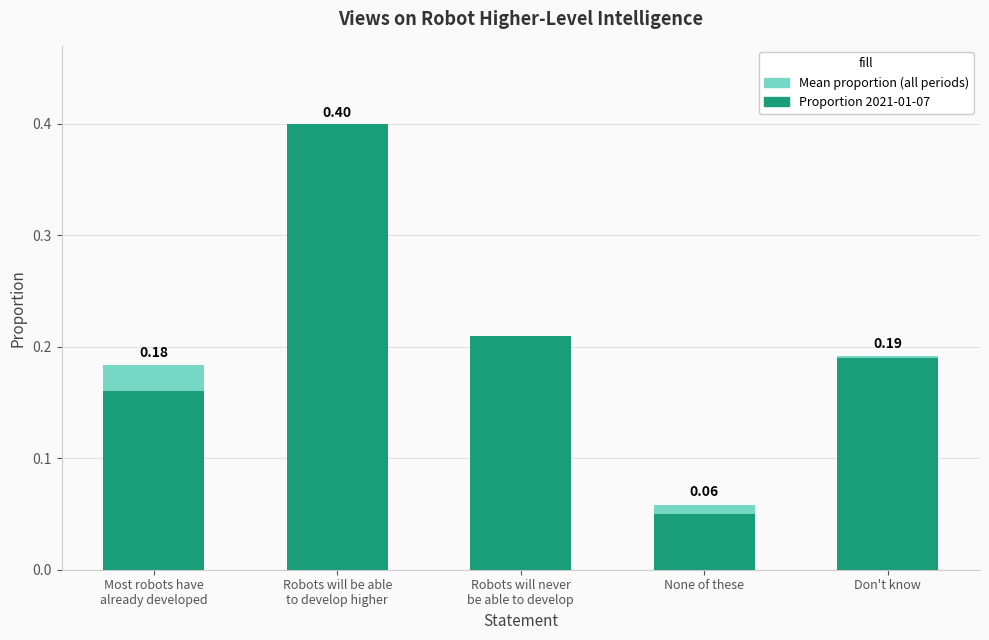

Which label corresponds to the largest value in the chart?

Robots will be able
to develop higher